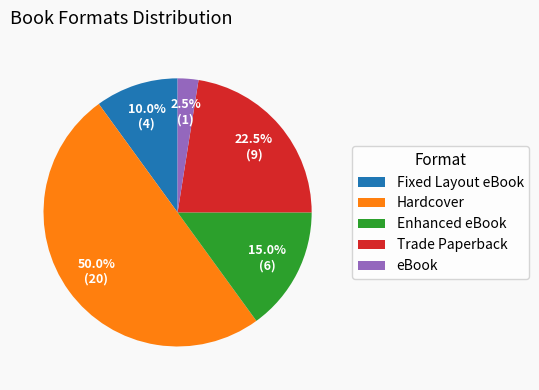

Is eBook the majority of the pie?

No